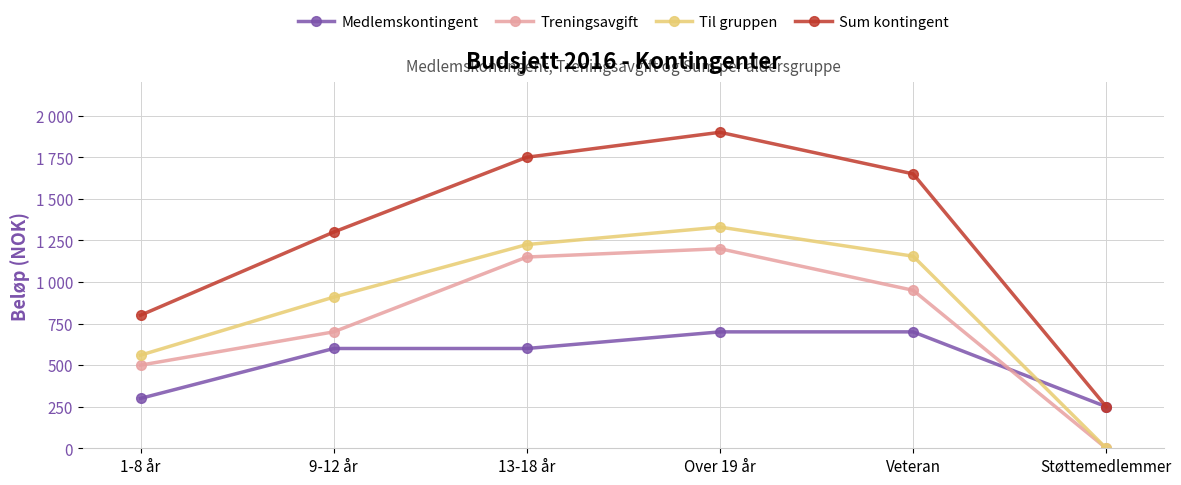

What is the difference between the maximum and second lowest values in the Sum kontingent series?

1100